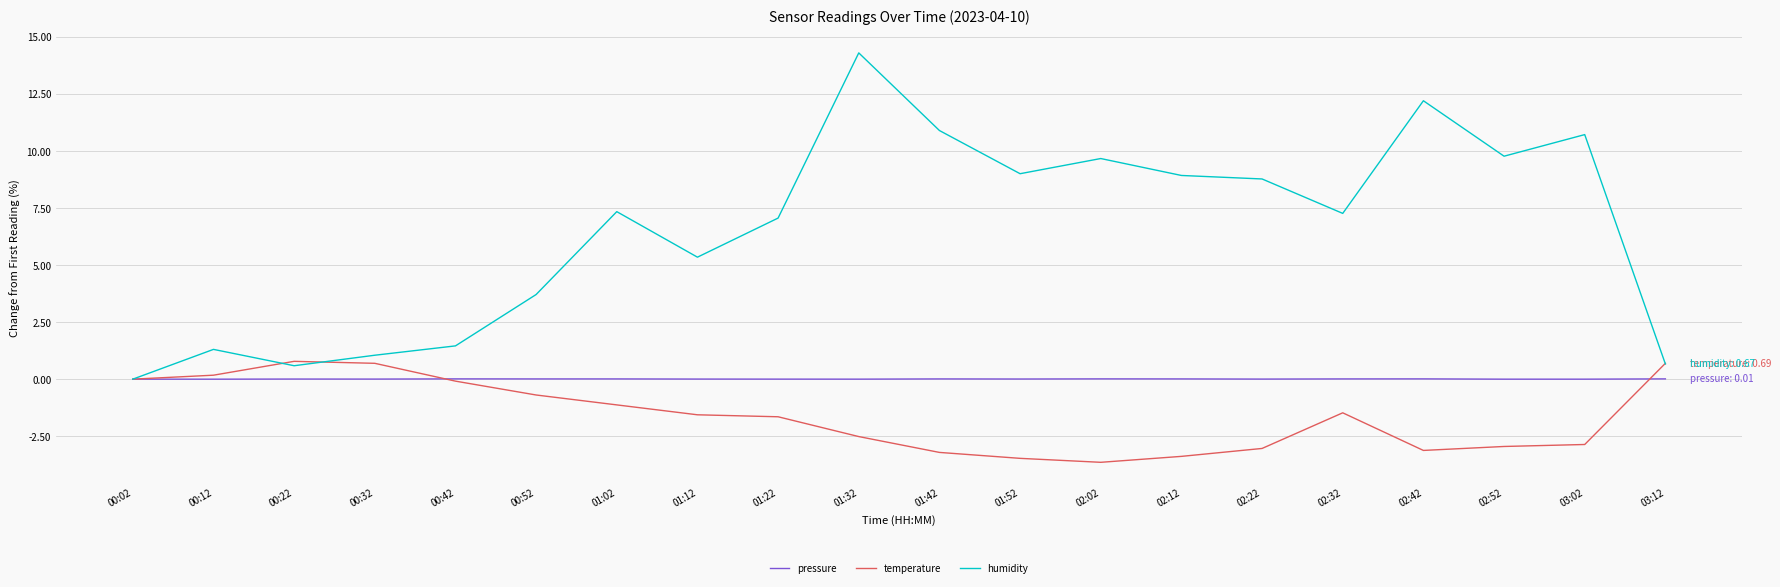

True or false: pressure has a value of 0.0 at 02:42.

True